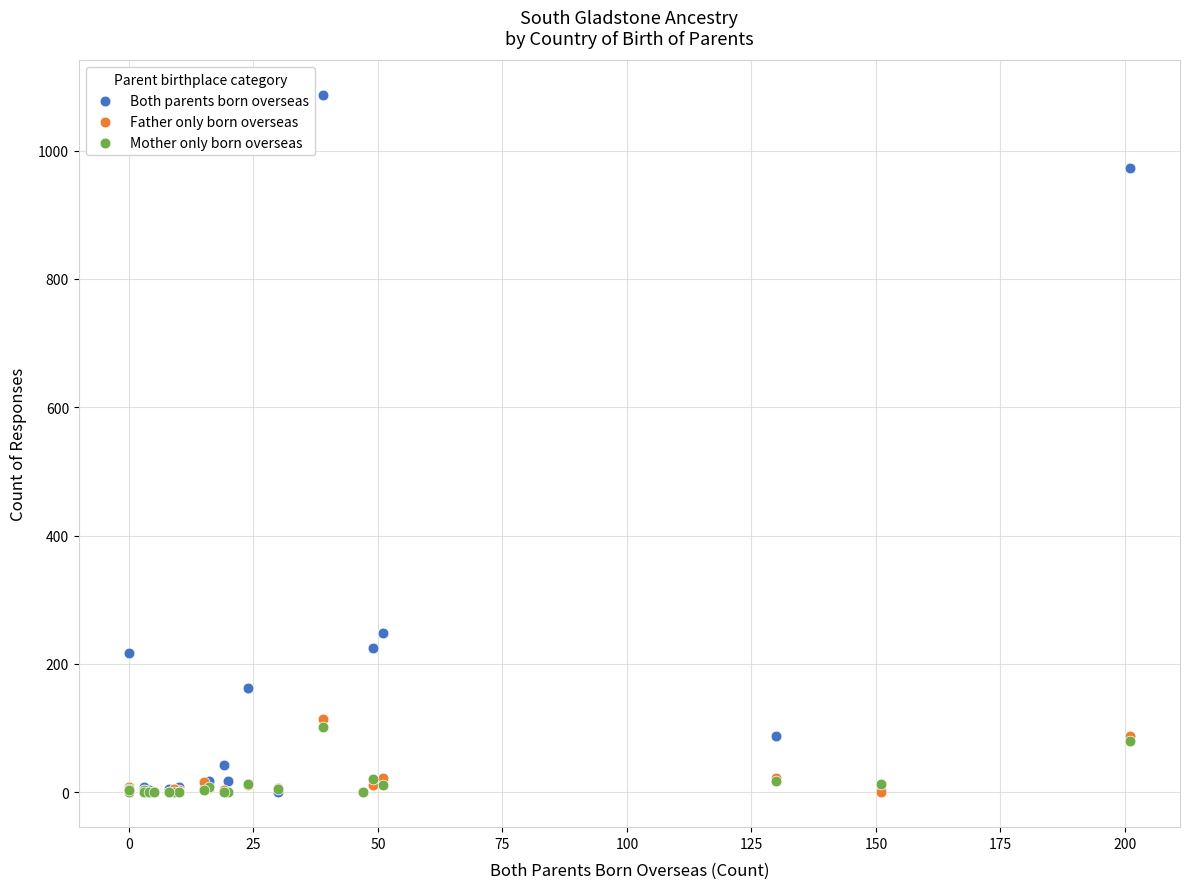

Which series contains the highest Y value?

Both parents born overseas